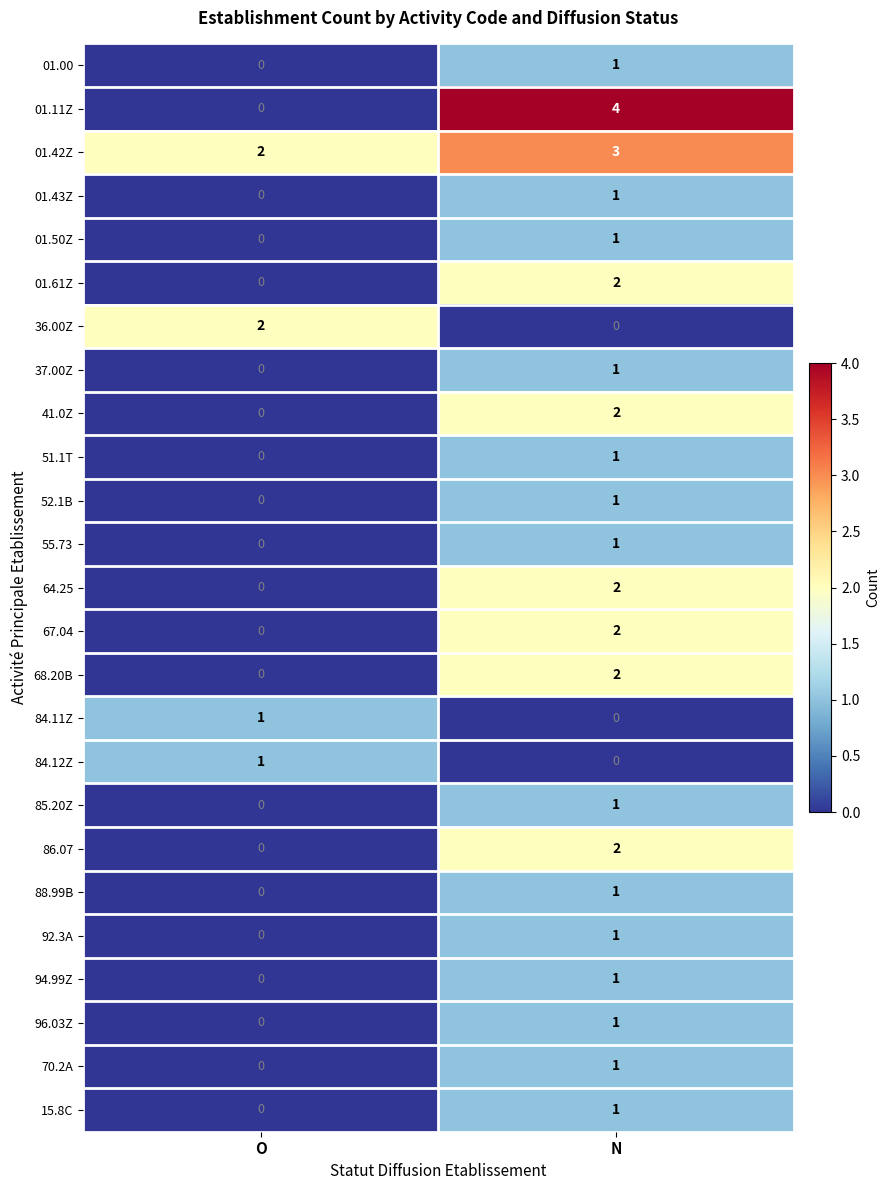

Is it true that 51.1T equals 0 at O?

True